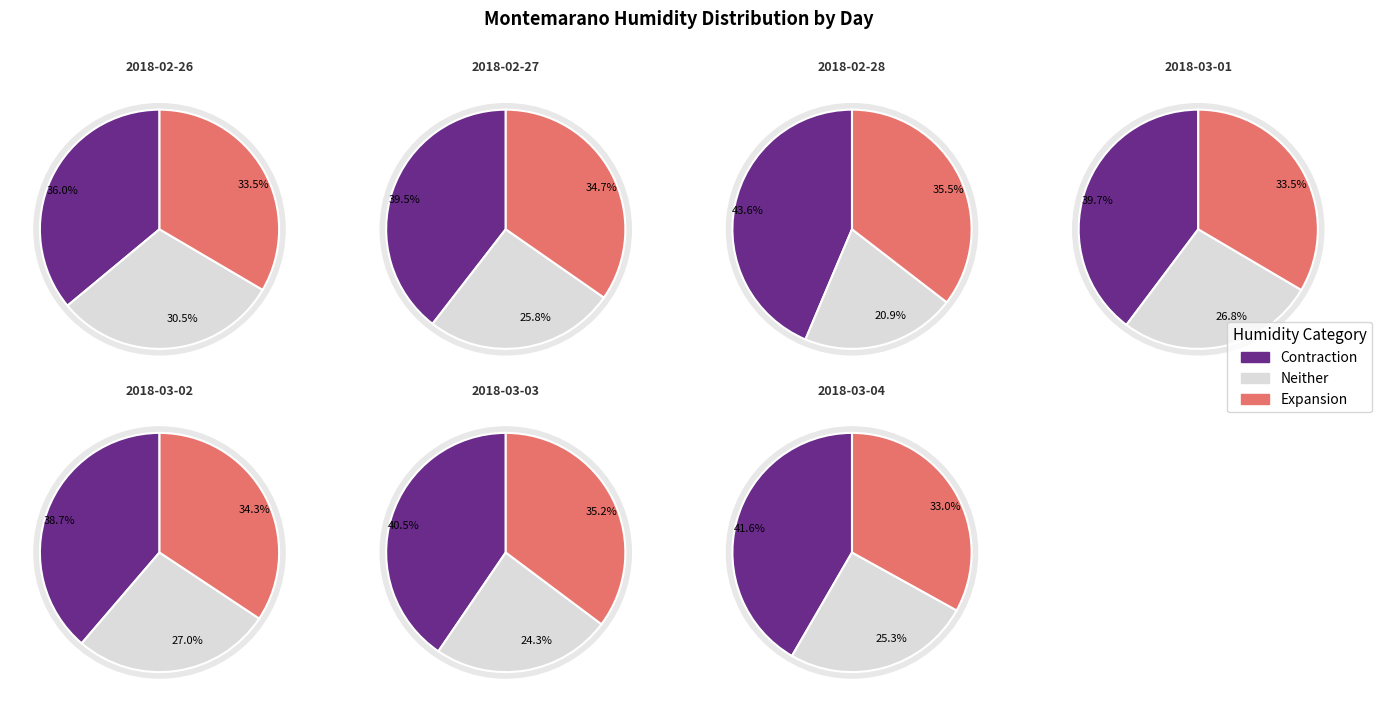

Is it true that 2018-02-27 is 10% of the pie?

False